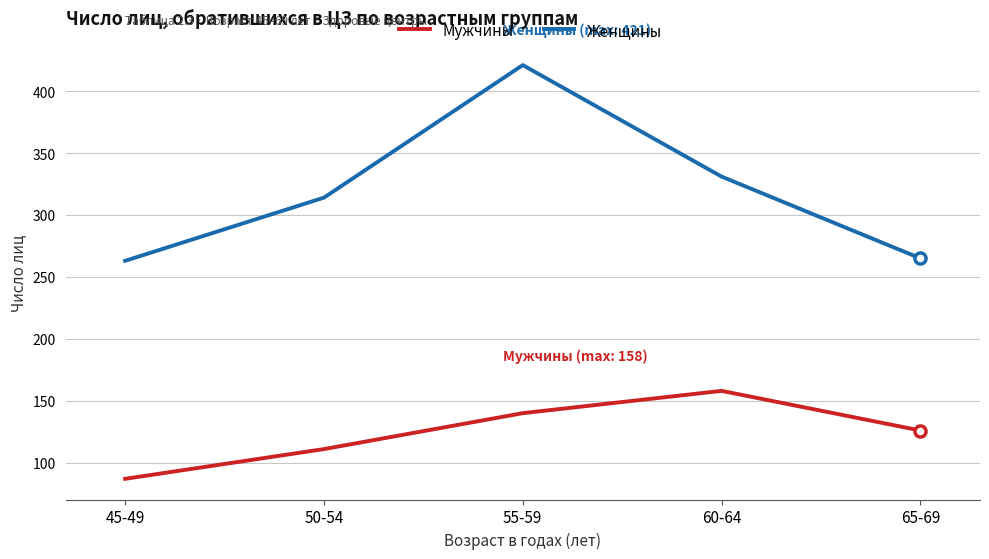

Rank the series by their average value, from highest to lowest.

Женщины, Мужчины